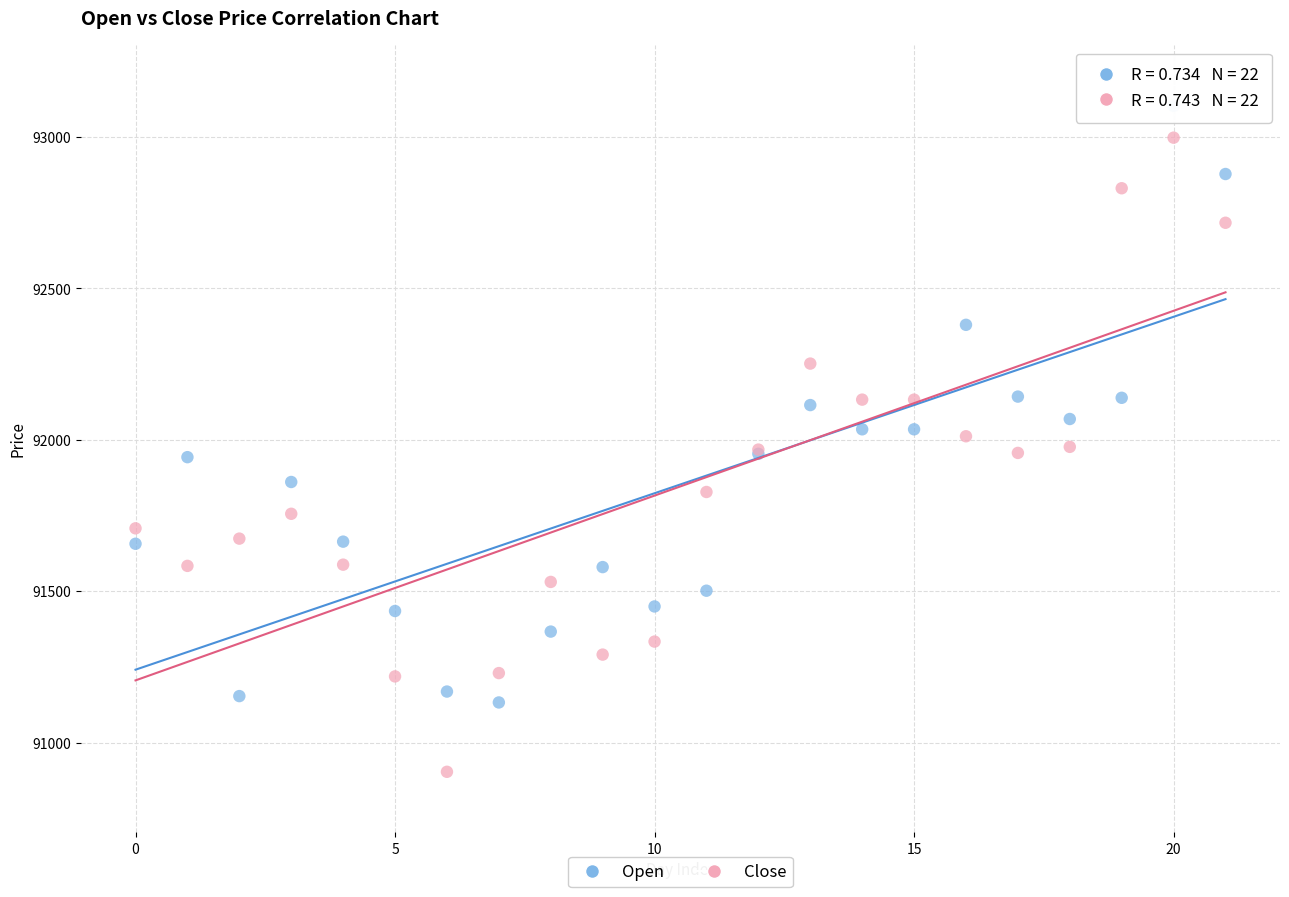

Which series has the widest spread of Y values?

Close